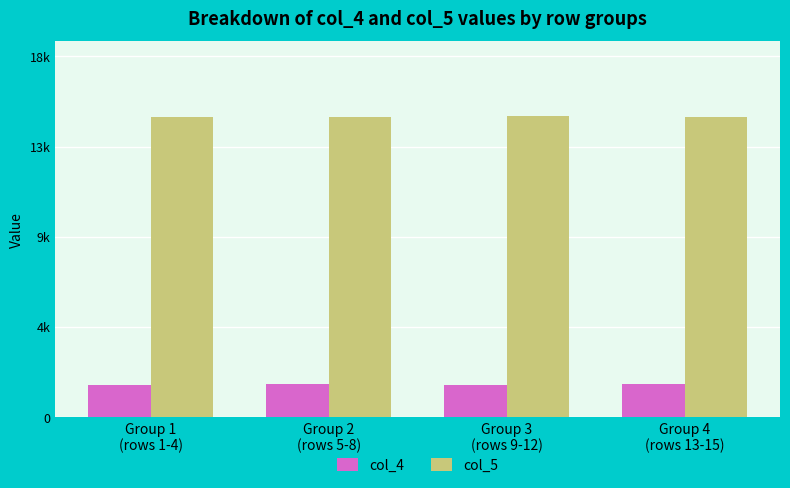

The value of col_5 at Group 1
(rows 1-4) is 15525.8. True or false?

True